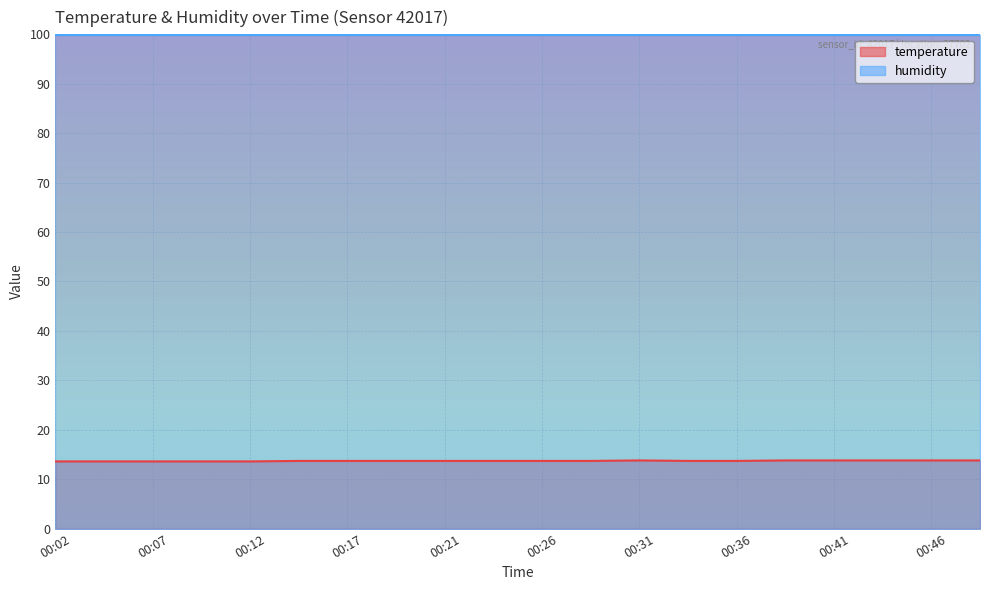

What is the smallest value displayed?

13.6